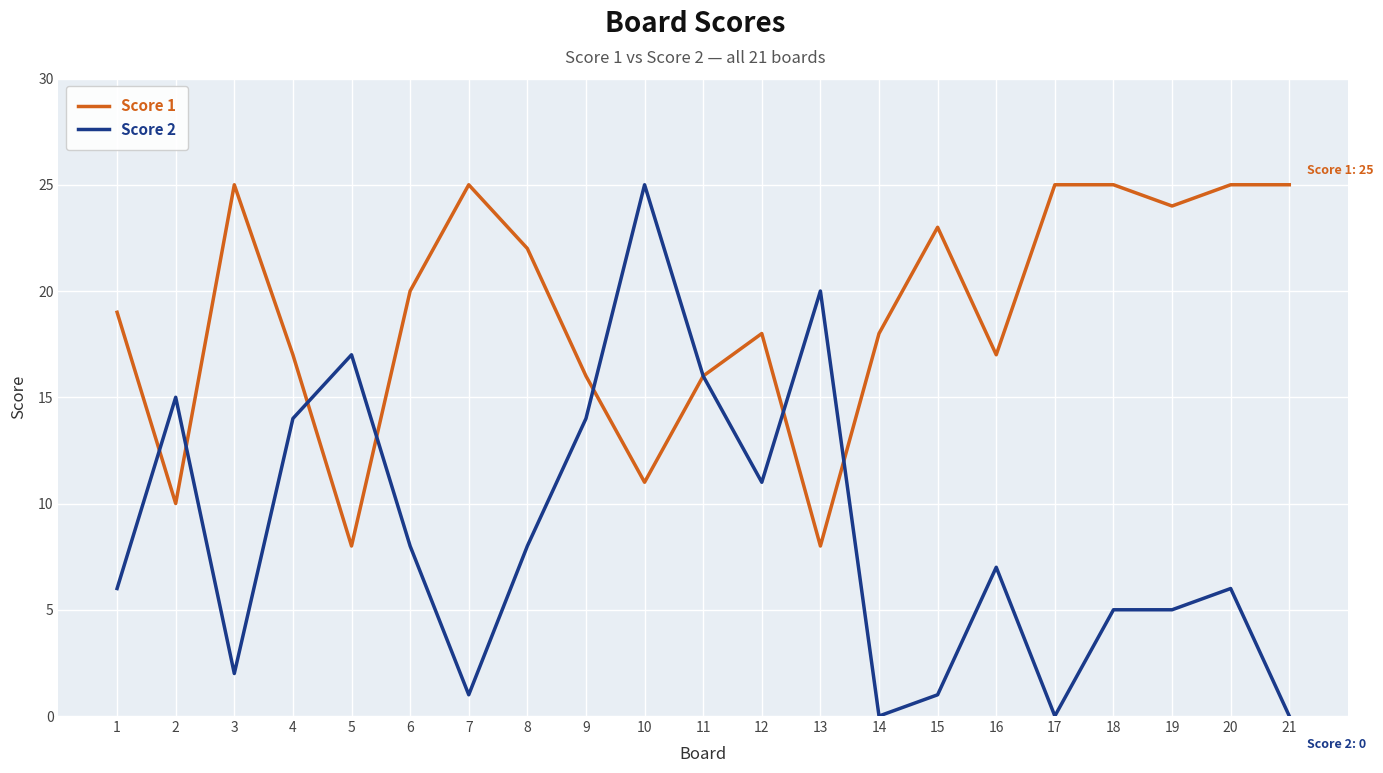

Reading left to right, transcribe all the data shown in this chart.

Score 1: 1=19	2=10	3=25	4=17	5=8	6=20	7=25	8=22	9=16	10=11	11=16	12=18	13=8	14=18	15=23	16=17	17=25	18=25	19=24	20=25	21=25
Score 2: 1=6	2=15	3=2	4=14	5=17	6=8	7=1	8=8	9=14	10=25	11=16	12=11	13=20	14=0	15=1	16=7	17=0	18=5	19=5	20=6	21=0